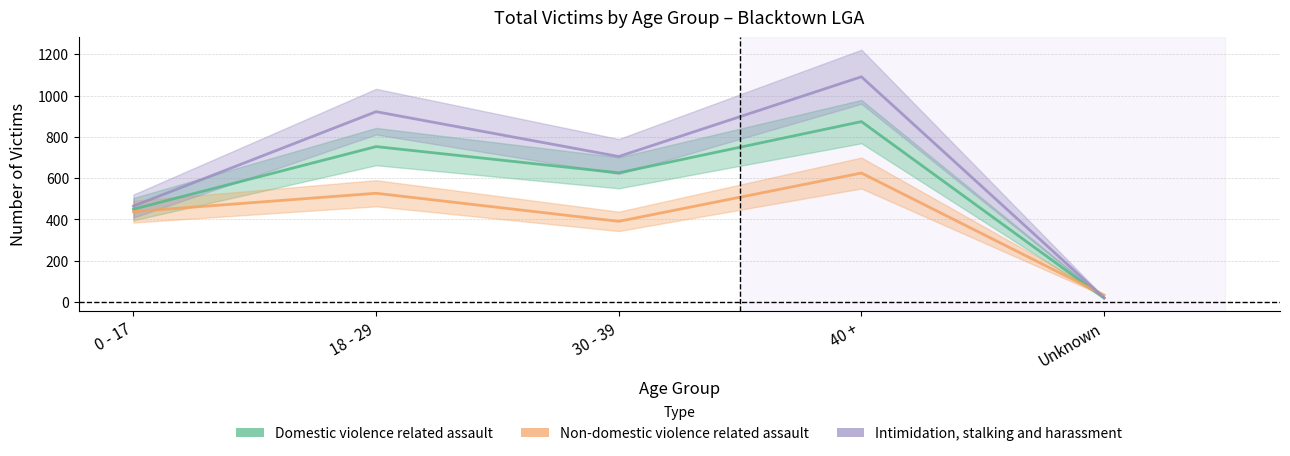

Rank the categories by Non-domestic violence related assault value from lowest to highest.

Unknown, 30 - 39, 0 - 17, 18 - 29, 40 +